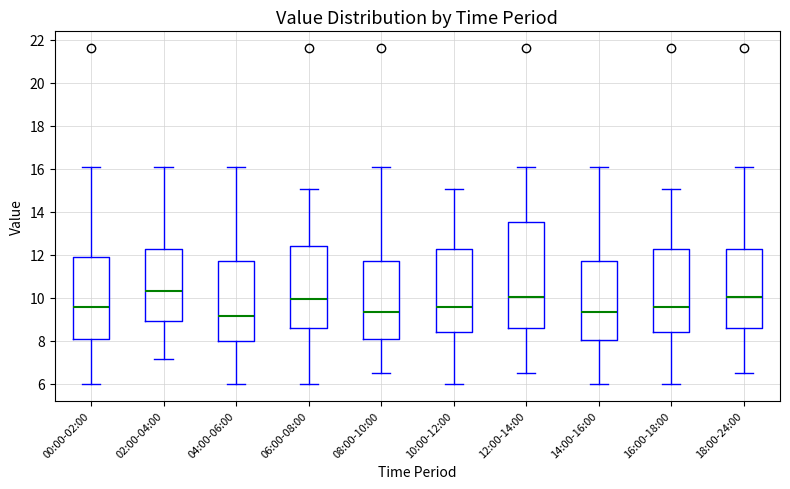

Which box is the tallest, from its lower edge to its upper edge?

12:00-14:00